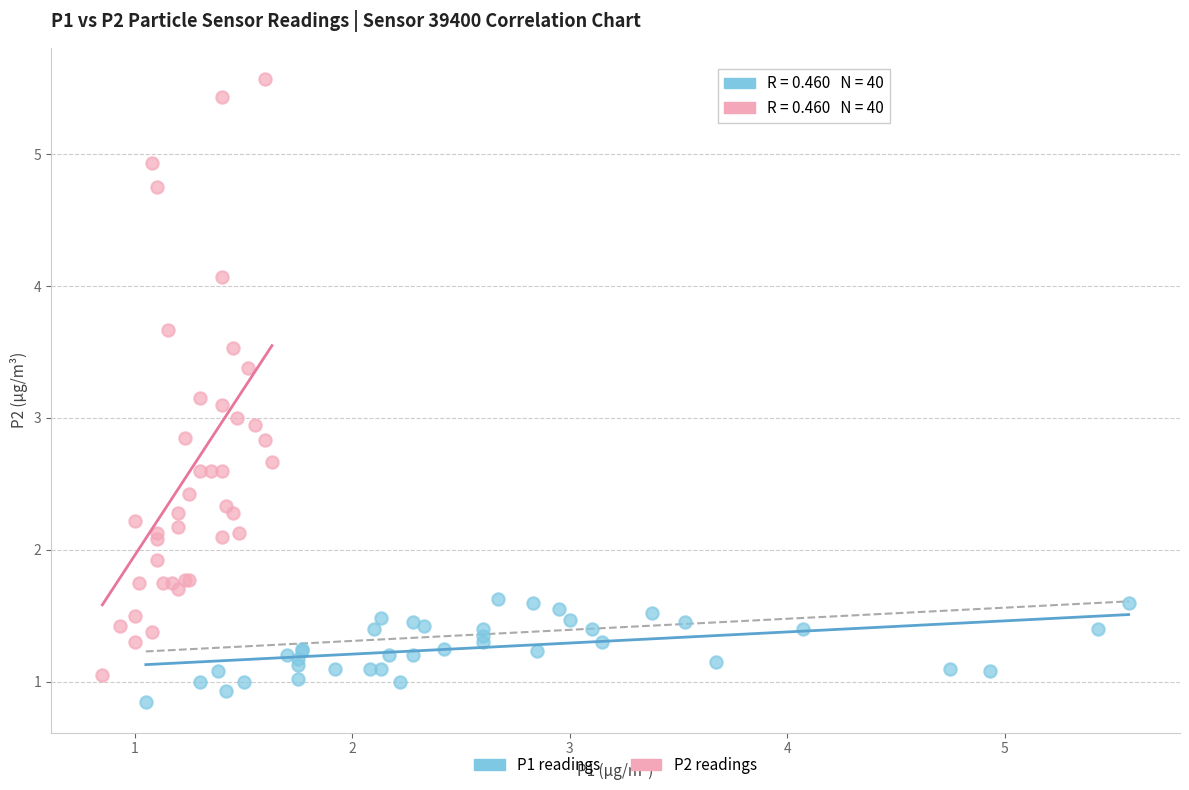

Which series has the largest Y range (max minus min)?

P2 readings